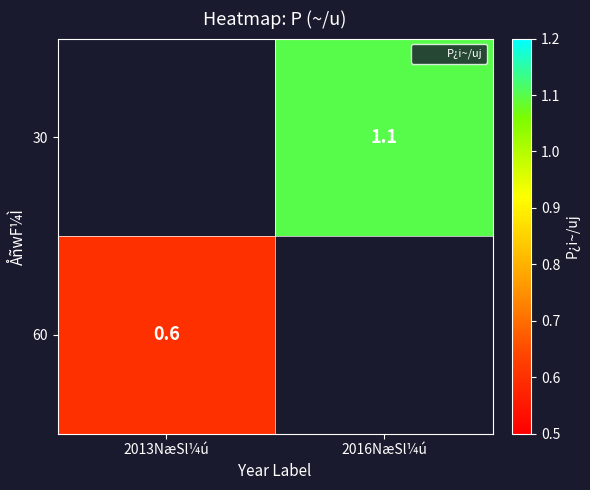

What is the maximum value shown in the chart?

1.1